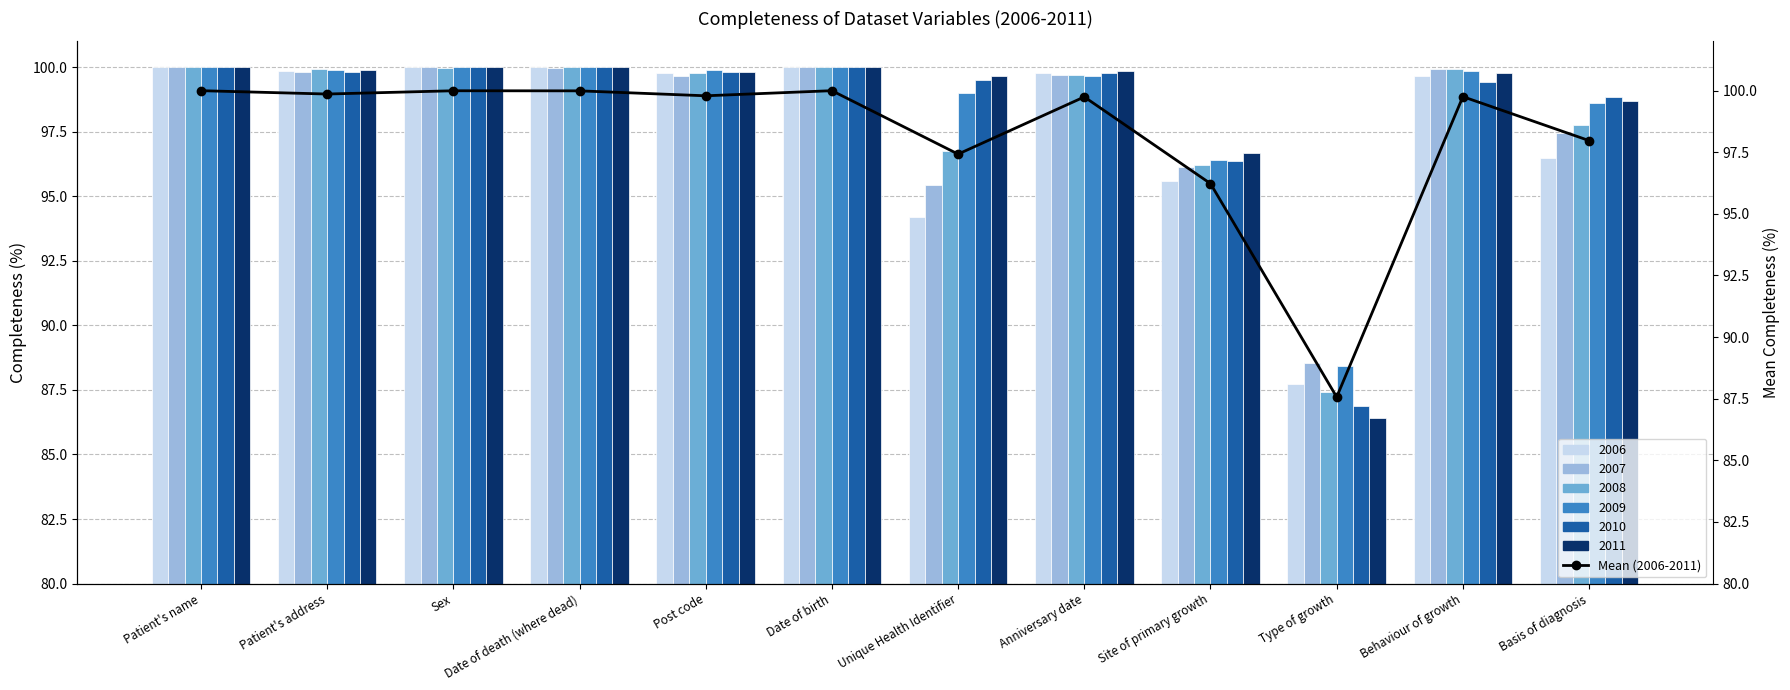

What is the minimum value shown in the chart?

87.6